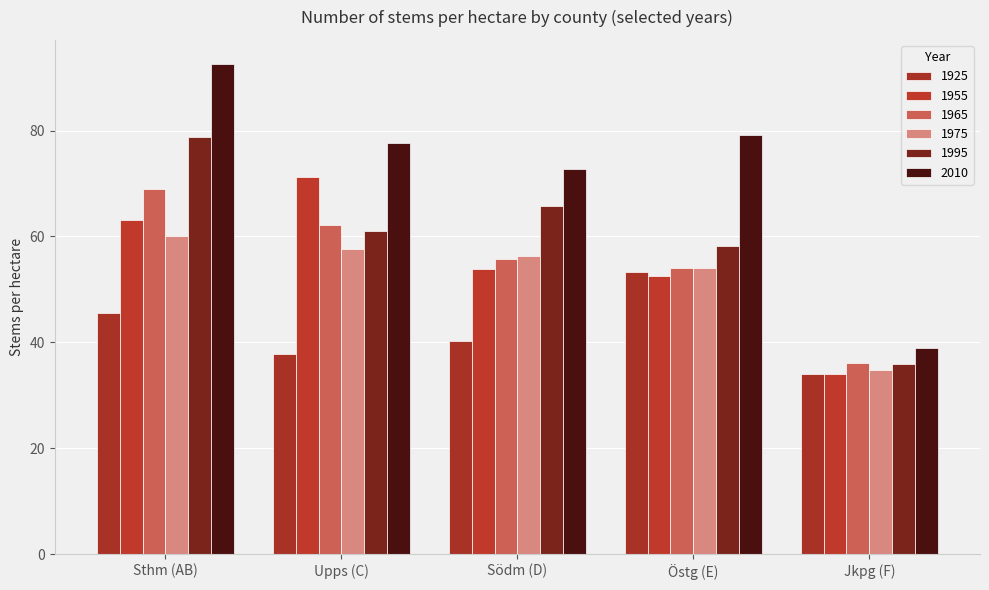

List the labels in order of 1955 value, largest first.

Upps (C), Sthm (AB), Södm (D), Östg (E), Jkpg (F)